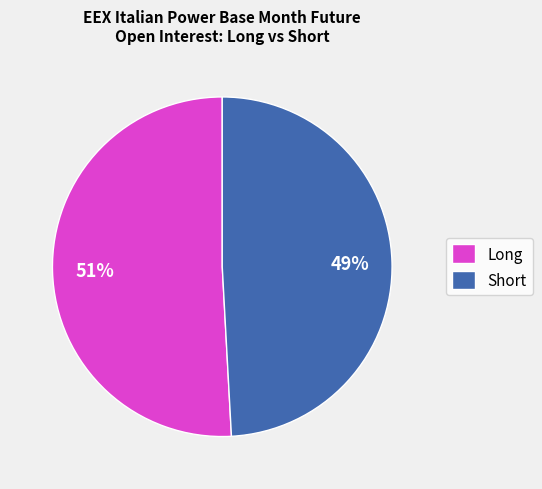

Combined, do Long and Short account for over 50%?

Yes